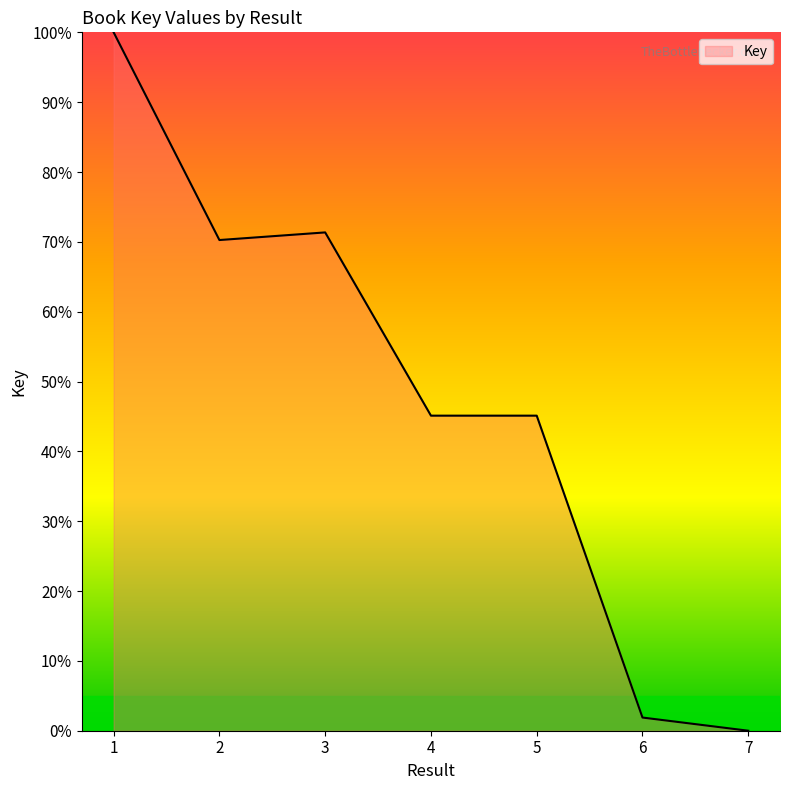

Reading left to right, transcribe all the data shown in this chart.

1=100.0	2=70.3	3=71.4	4=45.1	5=45.1	6=1.9	7=0.0